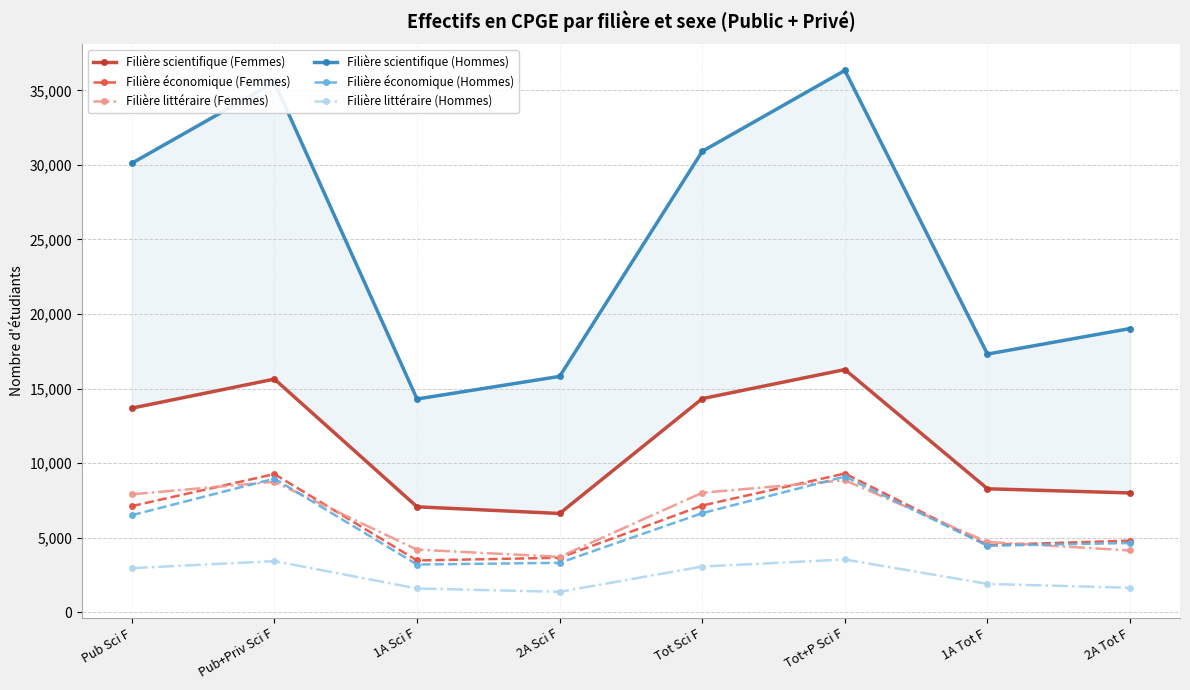

How many interior local peaks does the Filière économique (Hommes) series have?

2